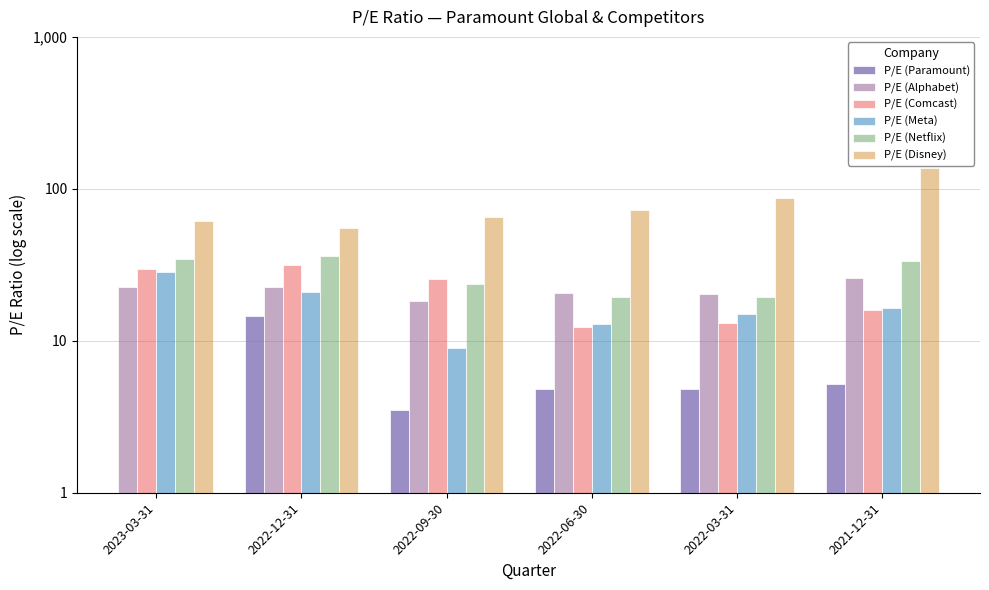

Which label corresponds to the largest value in the chart?

2021-12-31